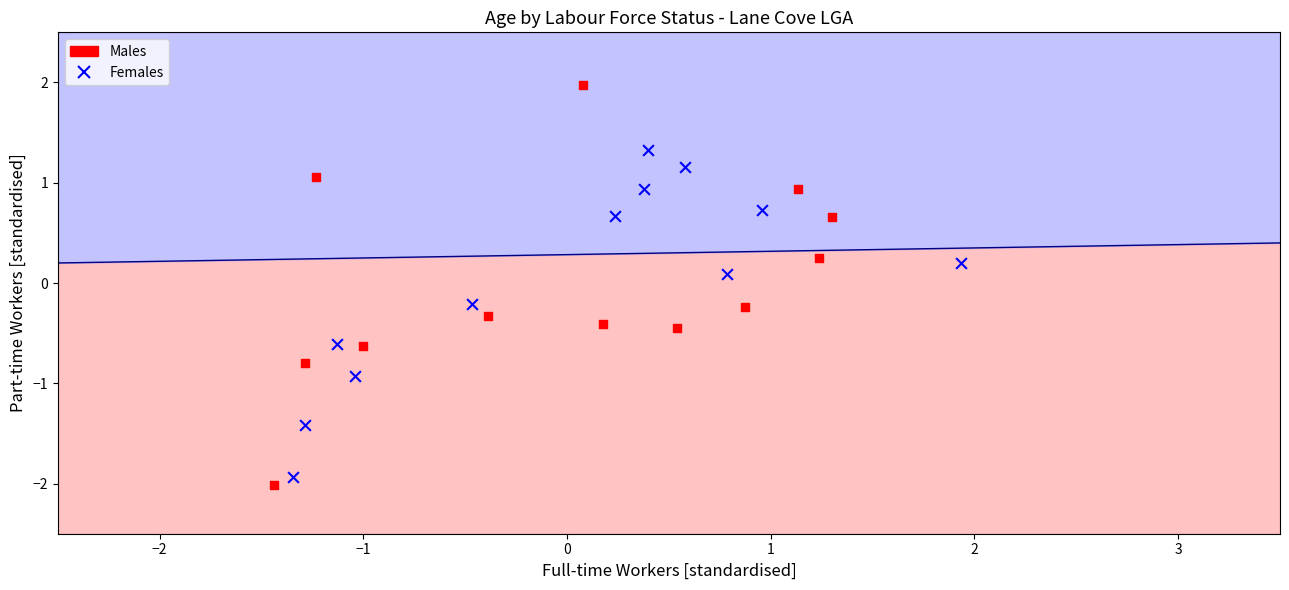

What are all the series names shown in the legend?

Males, Females